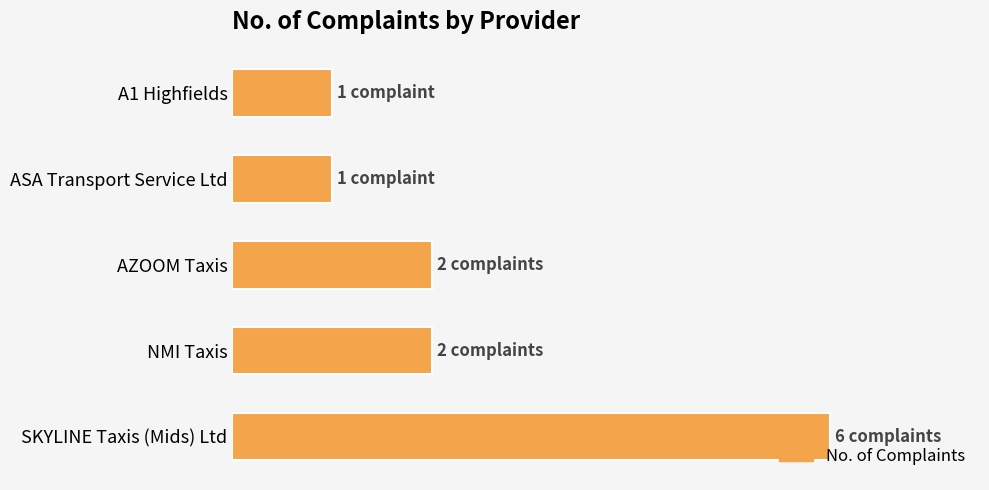

Are the bars horizontal?

Yes